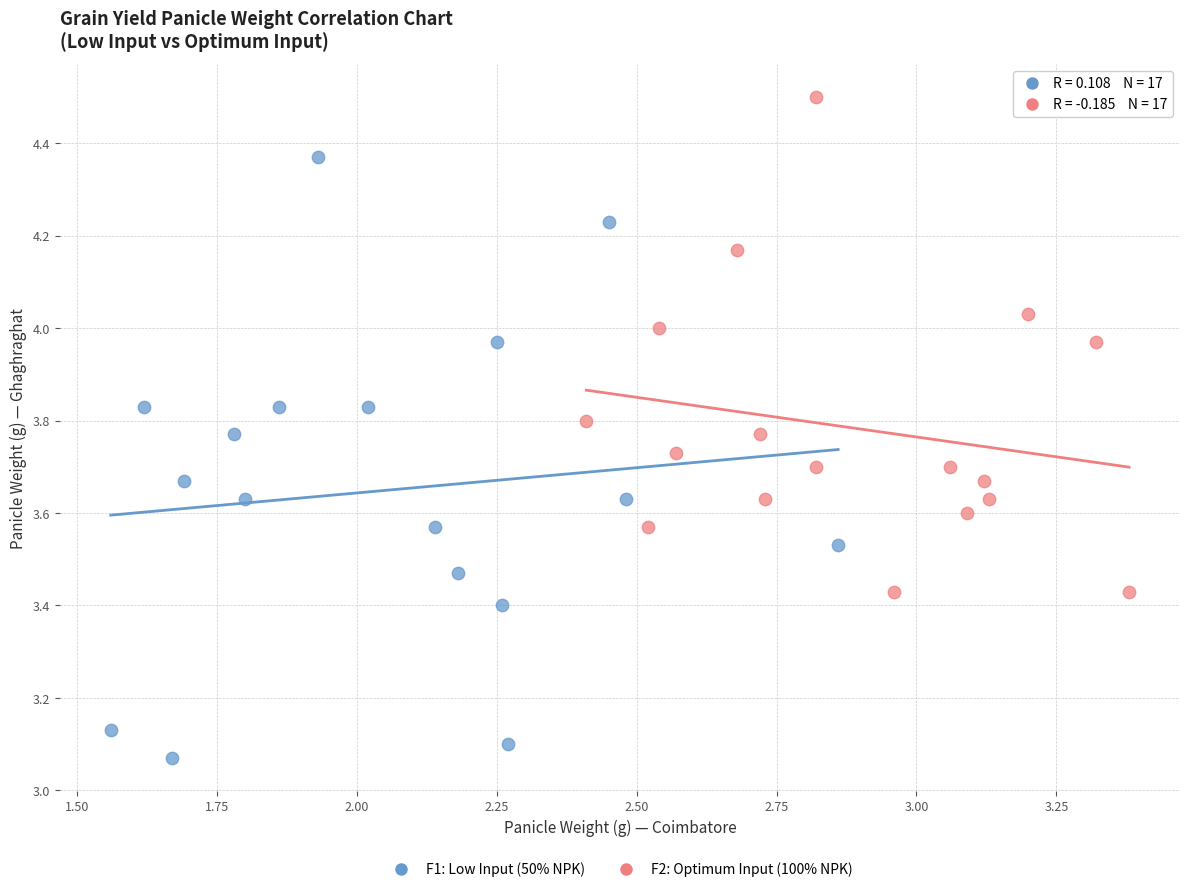

Which series contains the highest Y value?

F2: Optimum Input (100% NPK)